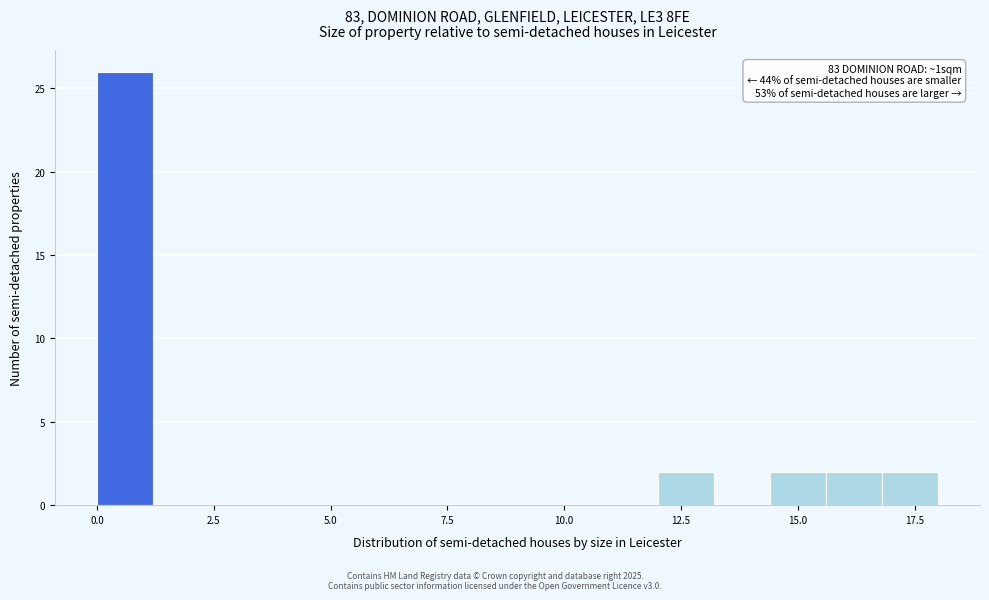

Read against the x-axis, roughly where is the centre of the tallest bar?

0.5